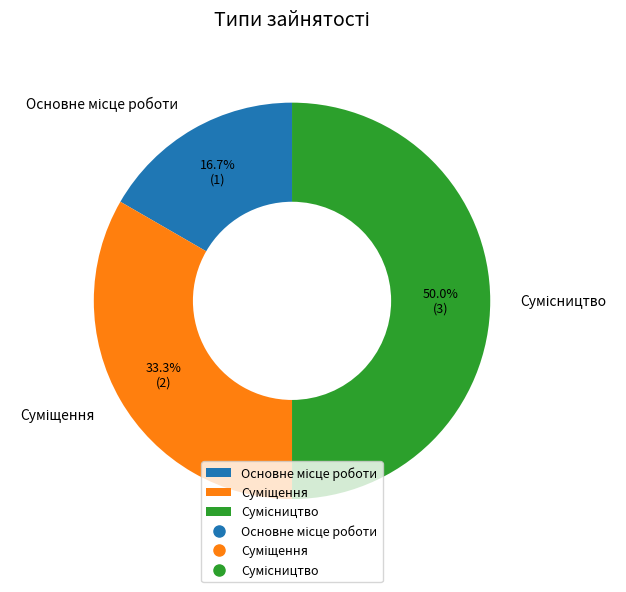

Is there any slice that represents more than half of the pie?

No